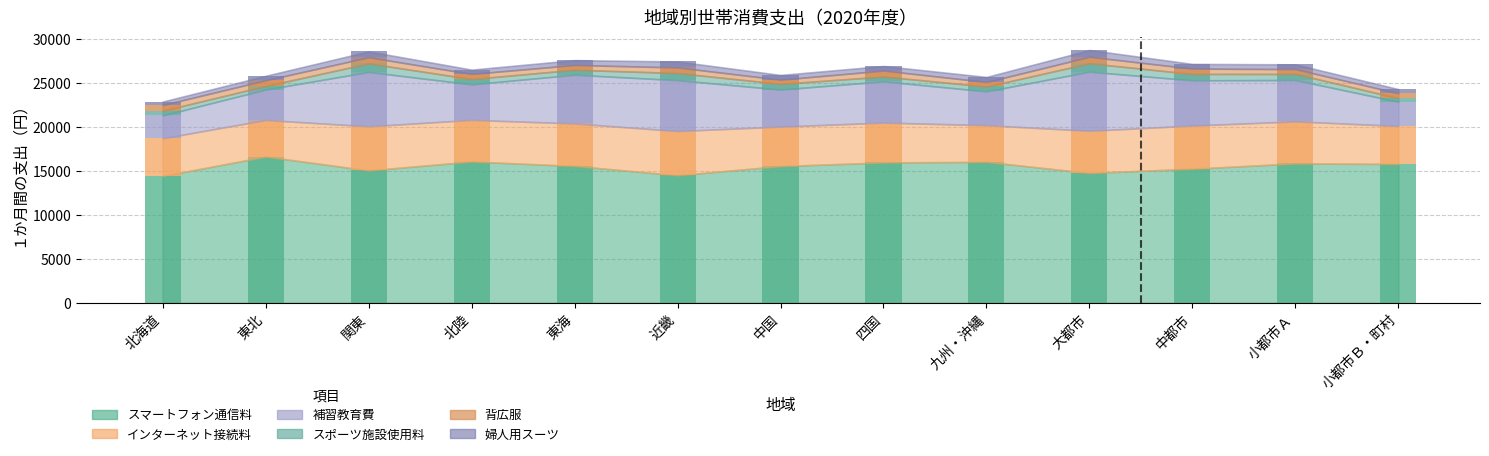

Which series has the widest spread of values?

補習教育費